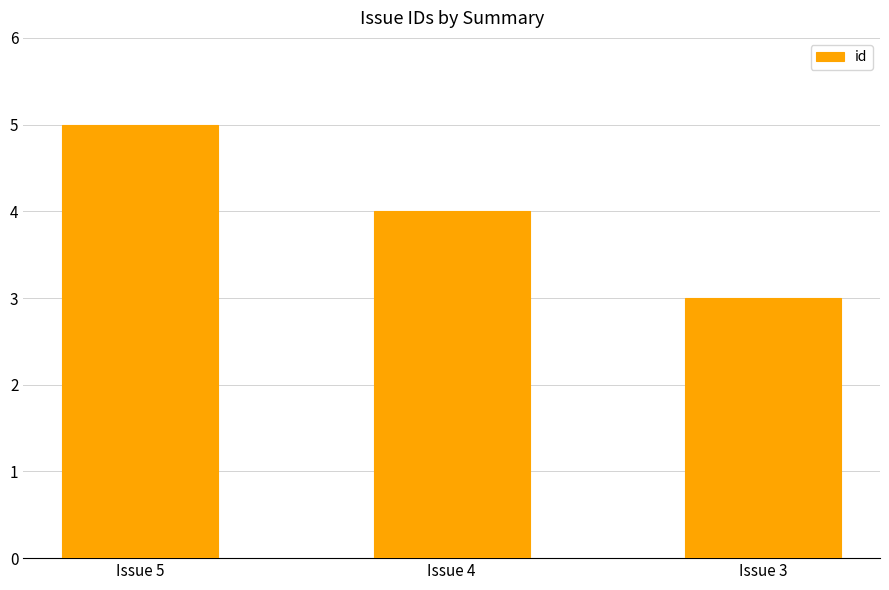

List the labels in order of value, smallest first.

Issue 3, Issue 4, Issue 5